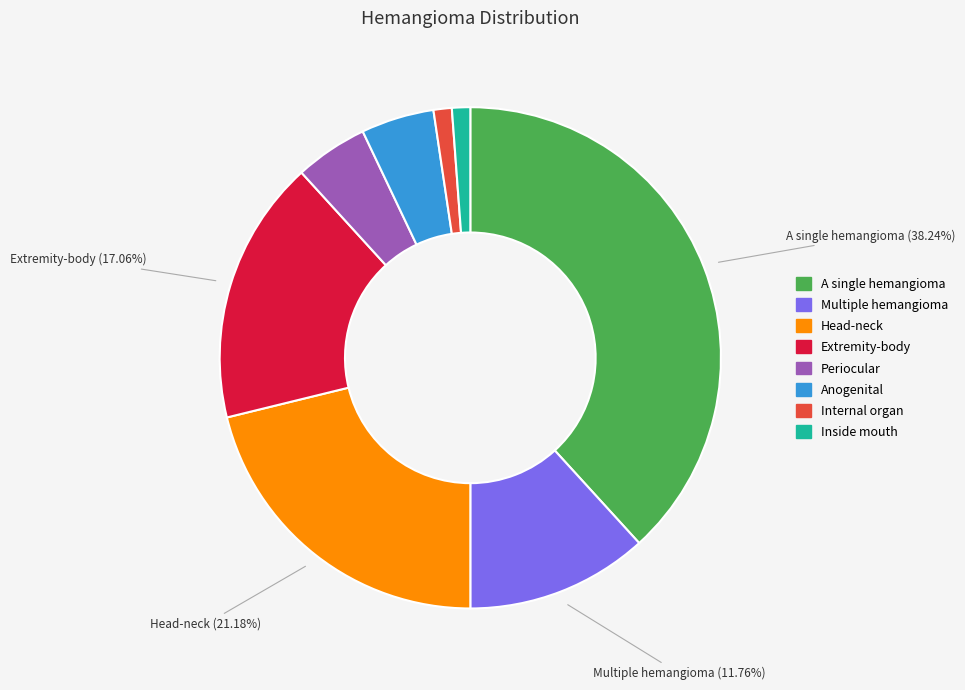

Does any single category account for the majority?

No